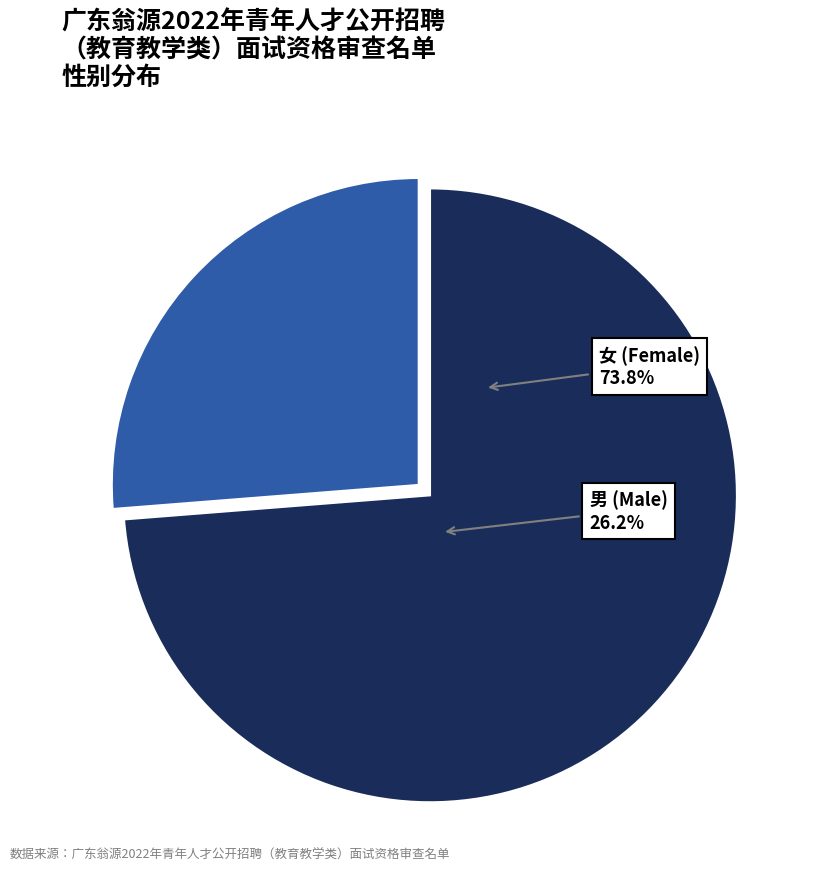

Rank the categories by value from highest to lowest.

女, 男